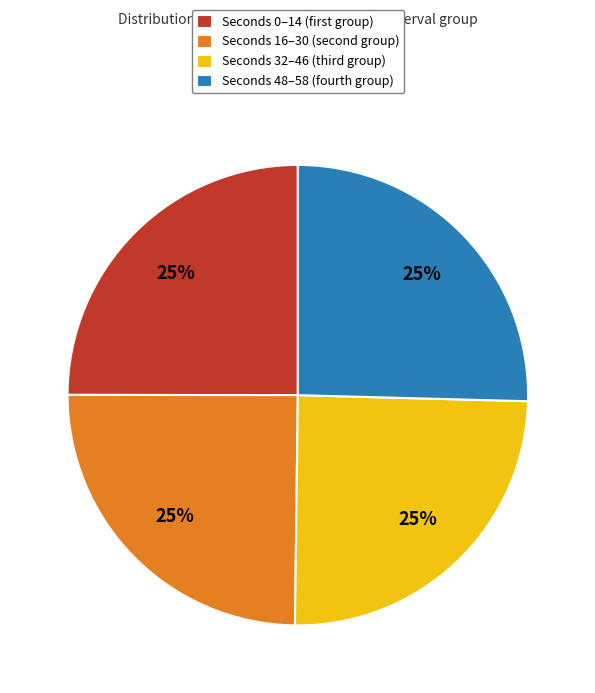

Is there a majority slice in this chart?

No